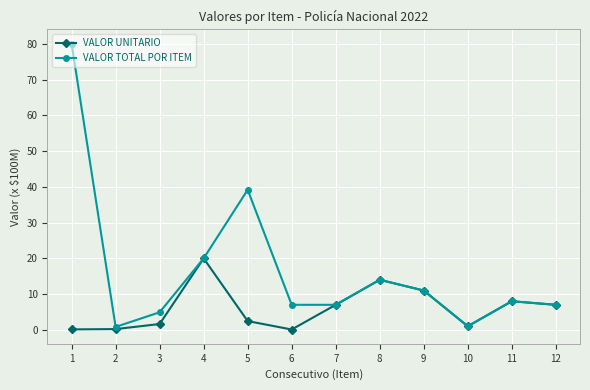

Is it true that VALOR UNITARIO equals 1.0 at 10?

True